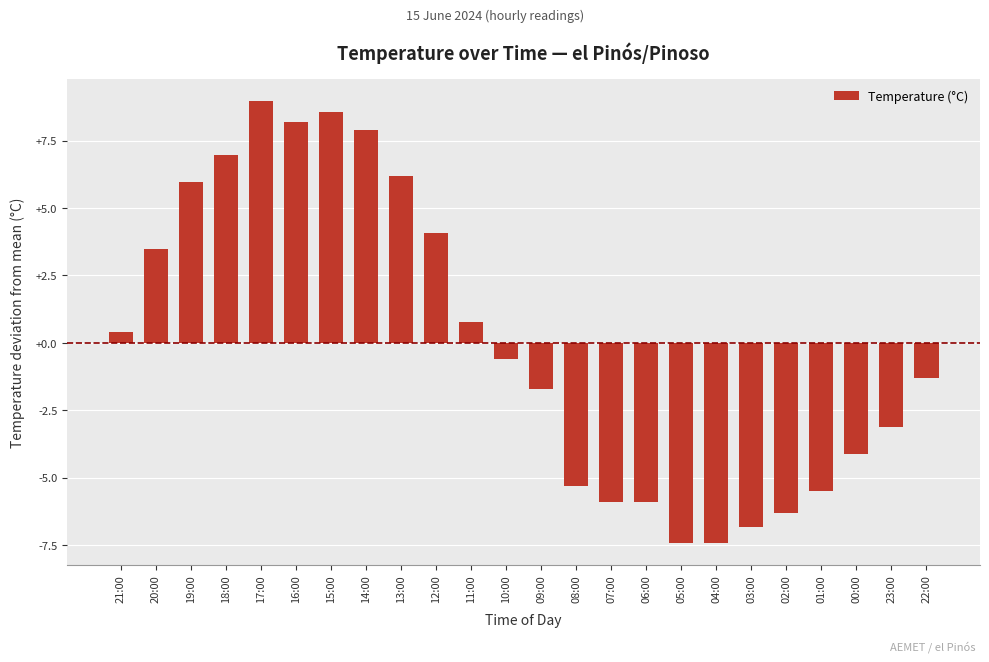

The chart shows a value of -7.4 at 05:00. True or false?

True